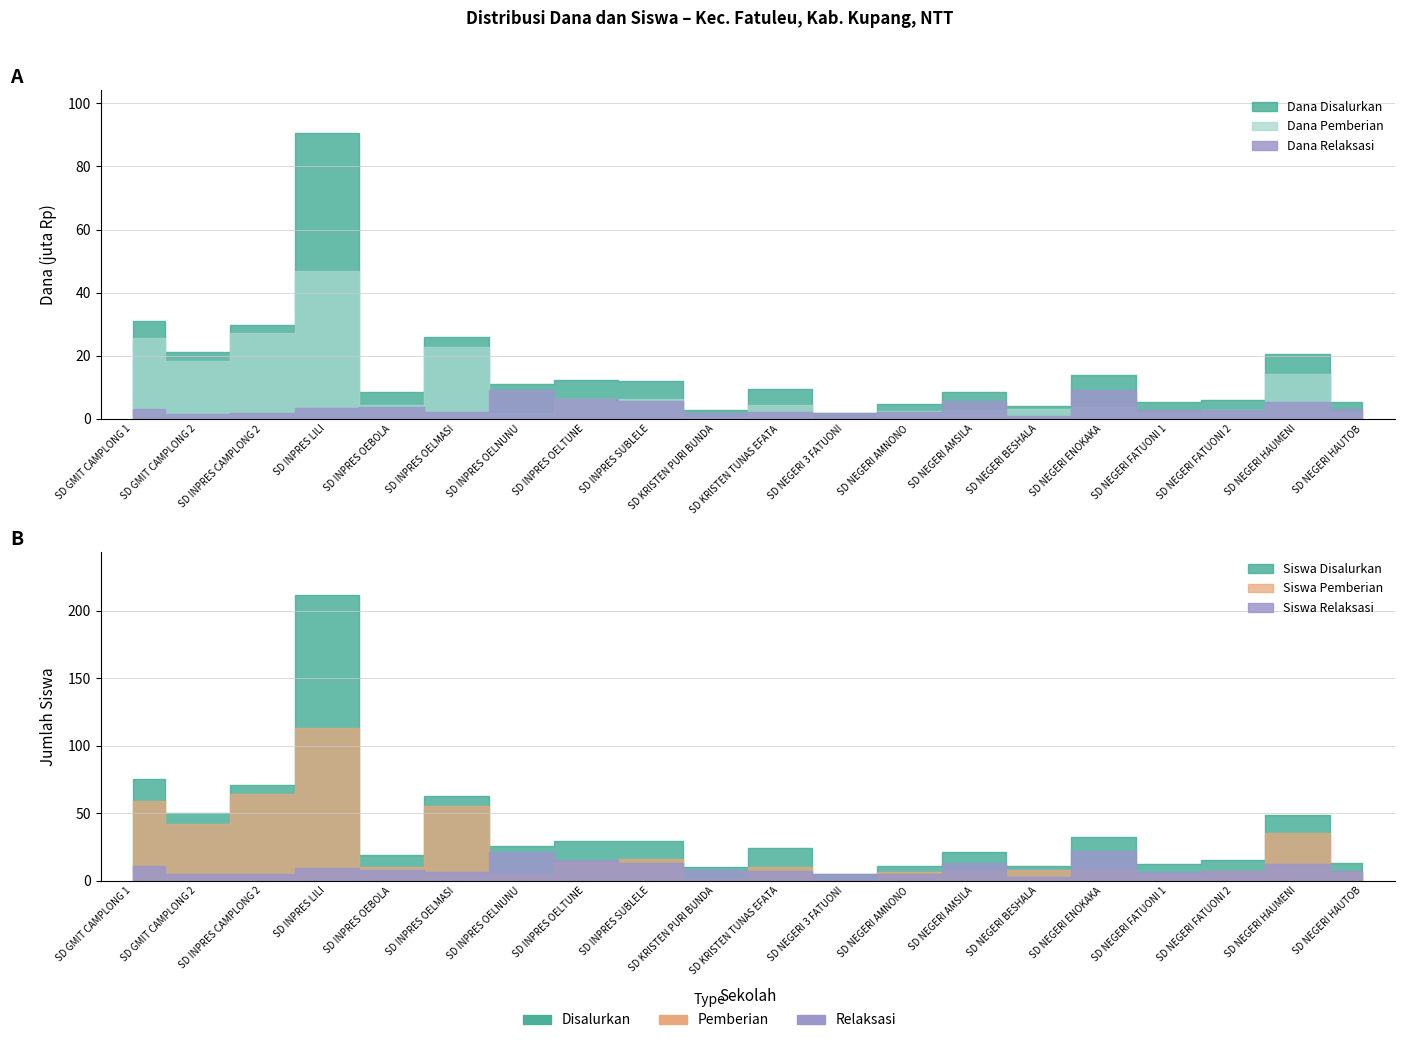

True or false: Dana Disalurkan (juta) and Siswa Disalurkan intersect in this chart.

False